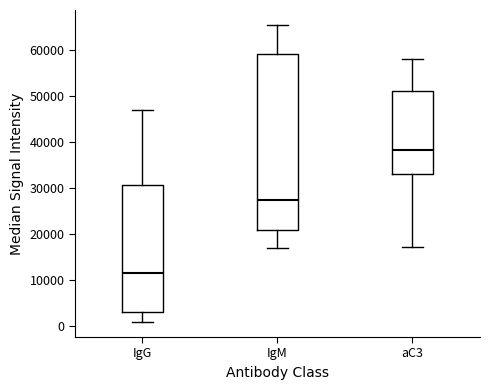

Where does the lower whisker of the box for IgG end on the y-axis? The values are not printed on the chart, so give them approximately, as read against the axis.

1000